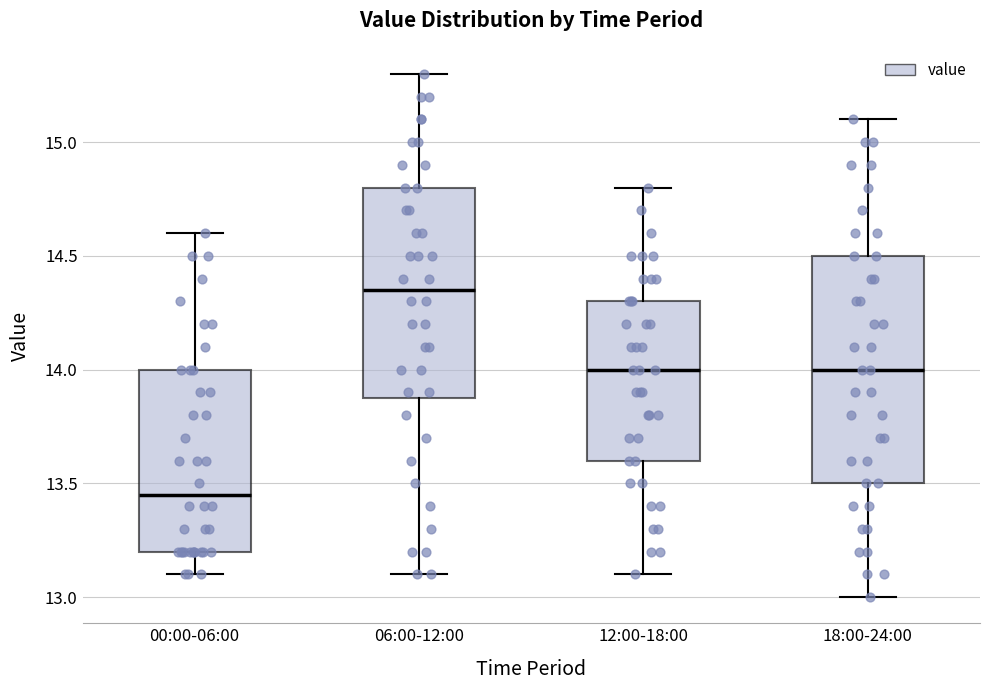

Which box is the tallest, from its lower edge to its upper edge?

18:00-24:00